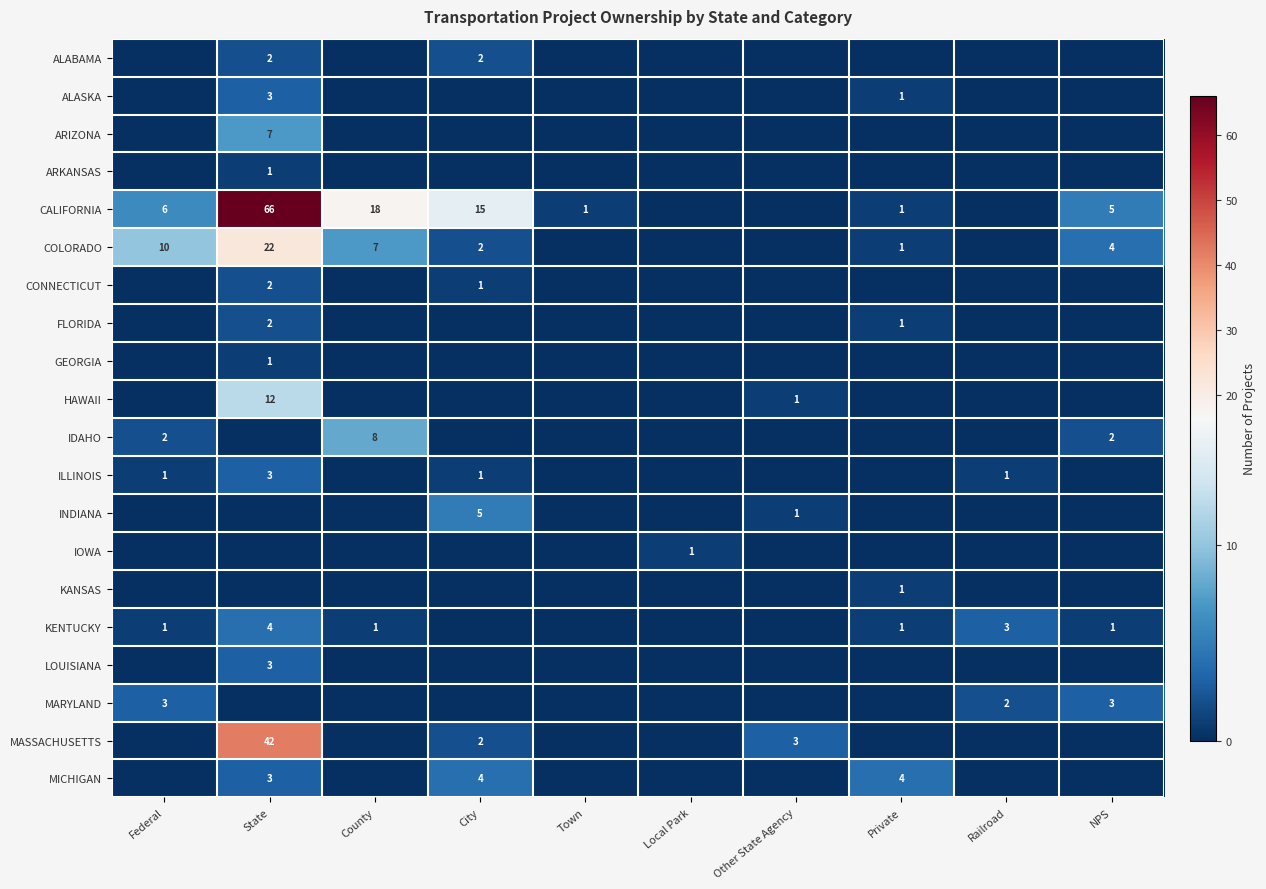

The MASSACHUSETTS series shows 1 at City. True or false?

False